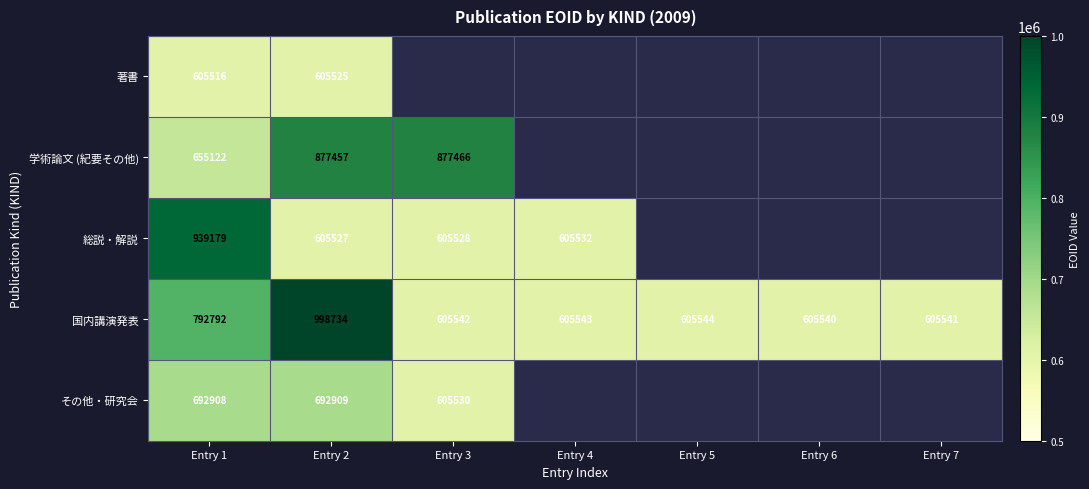

How many values in the 国内講演発表 series exceed 605543?

3